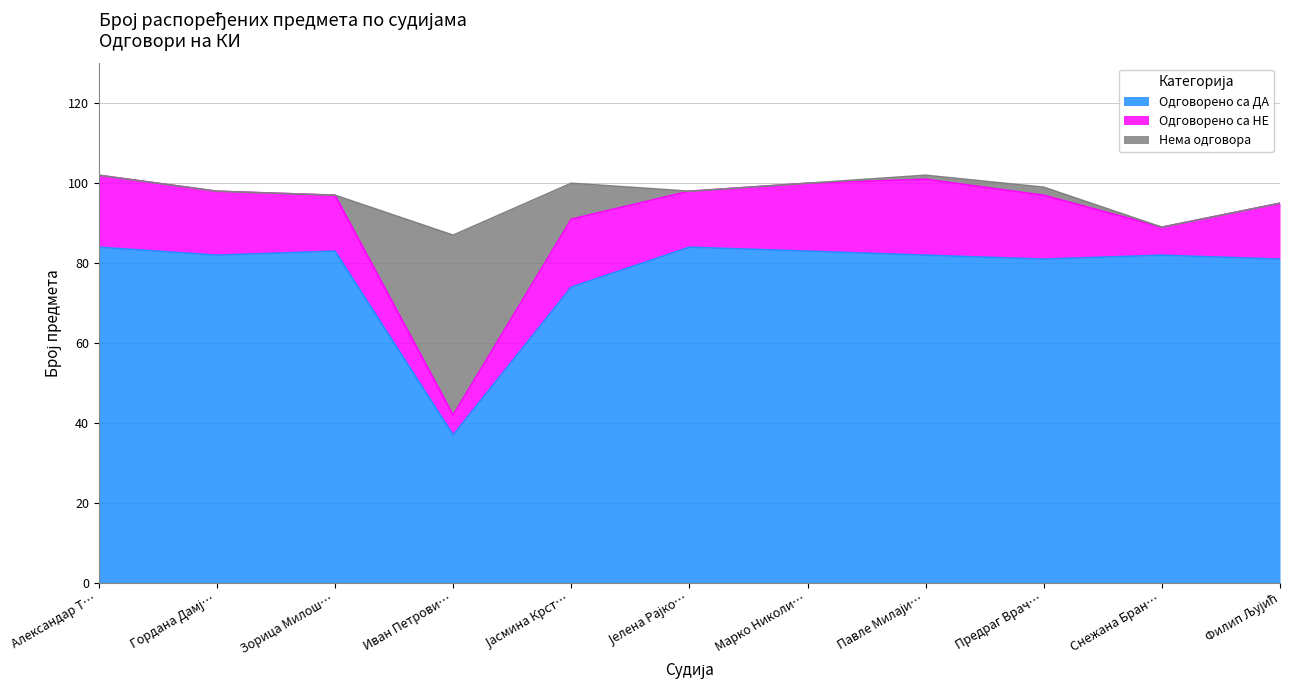

Which category has the lowest value in the Одговорено са ДА series?

Иван Петрови…